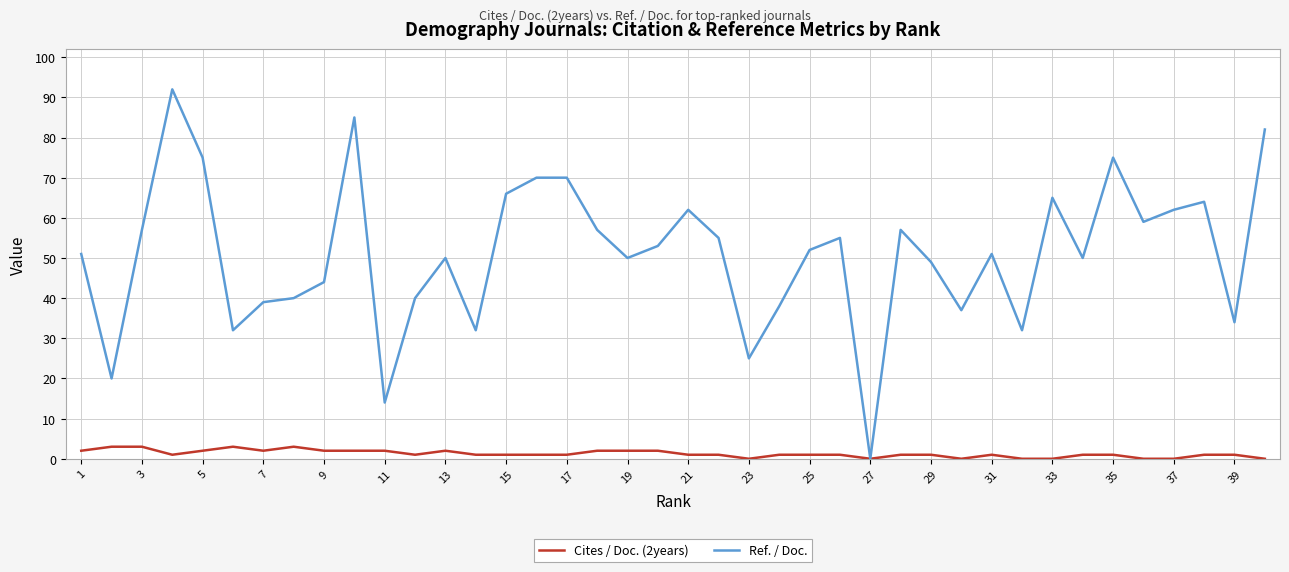

Which series has the widest spread of values?

Ref. / Doc.